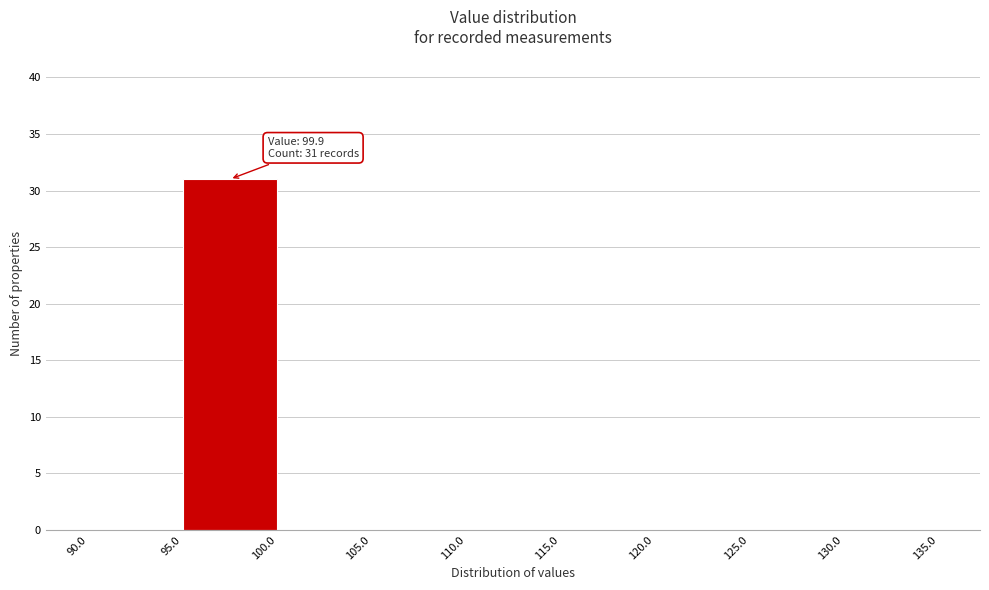

Which range on the x-axis has the tallest bar?

95.0 to 100.0